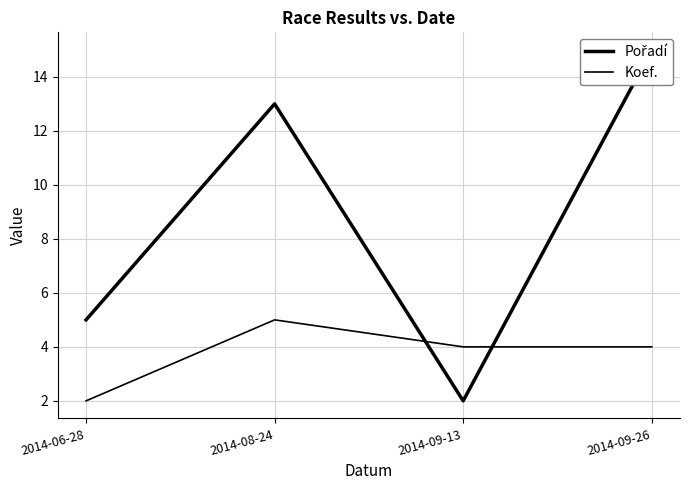

Rank the categories by Pořadí value from lowest to highest.

2014-09-13, 2014-06-28, 2014-08-24, 2014-09-26